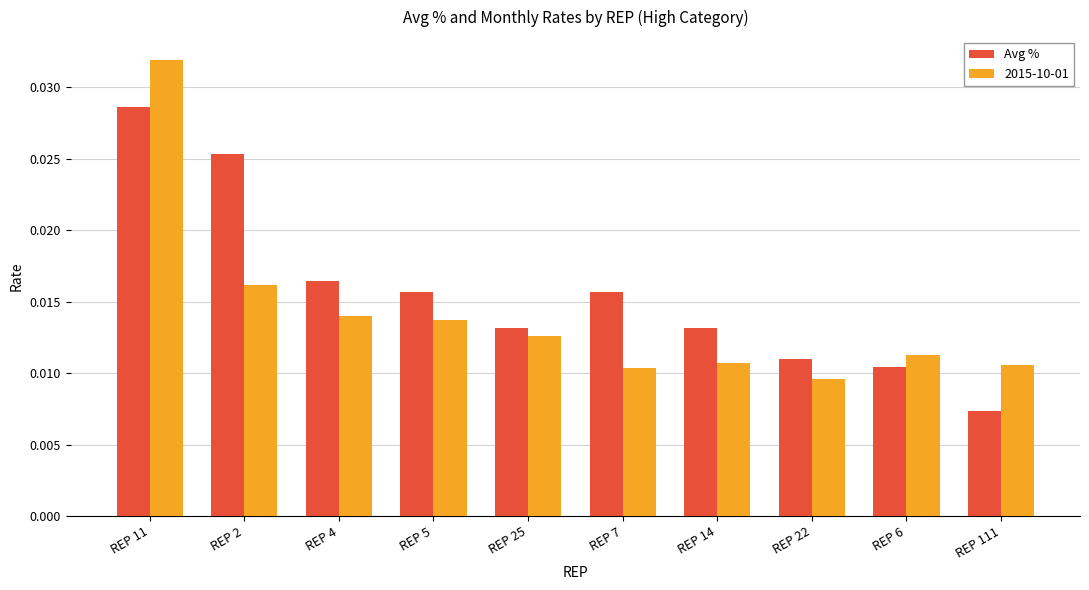

List the series in order of their overall mean, lowest first.

2015-10-01, Avg %